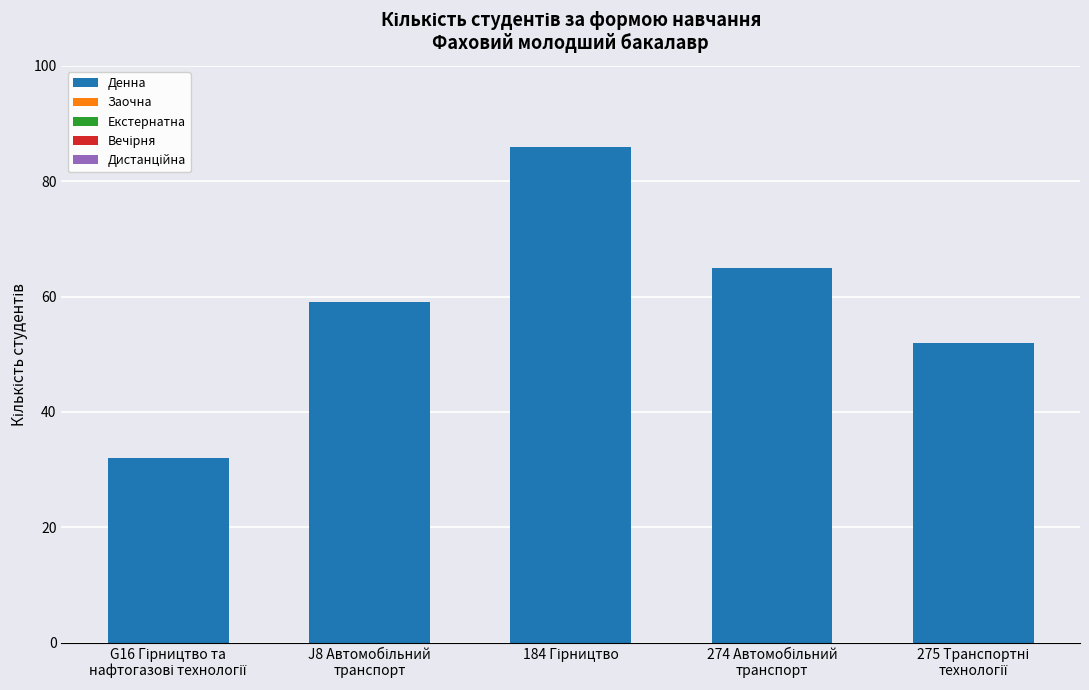

What is the difference between the maximum and minimum values?

54